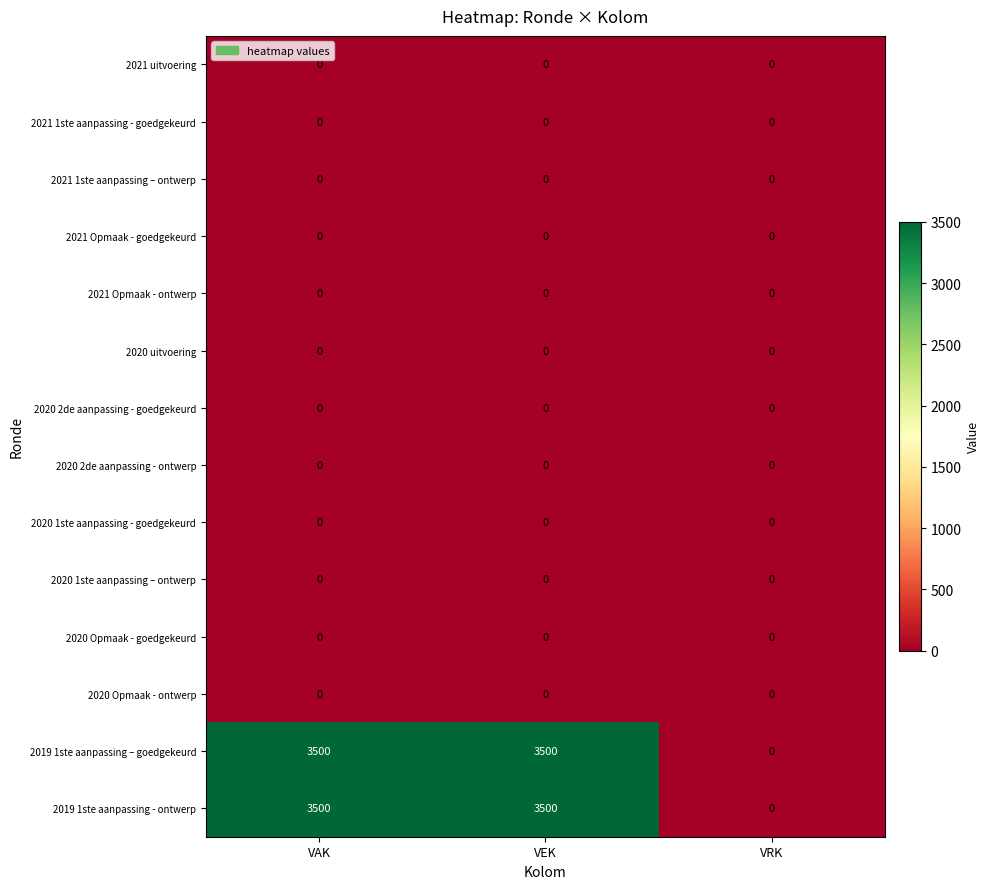

Is the value of 2021 uitvoering at VAK greater than the value of 2019 1ste aanpassing - ontwerp at VEK?

No